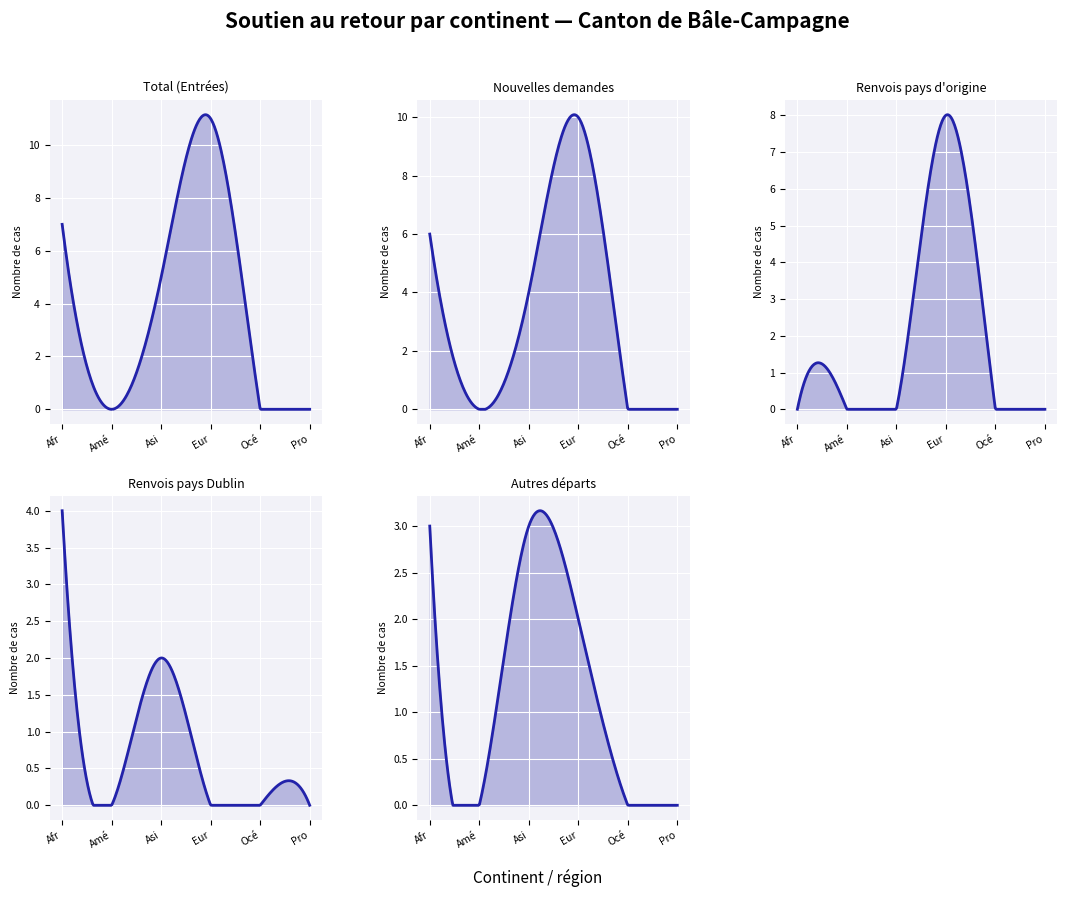

What is the spread (max minus min) of values at Europe?

11